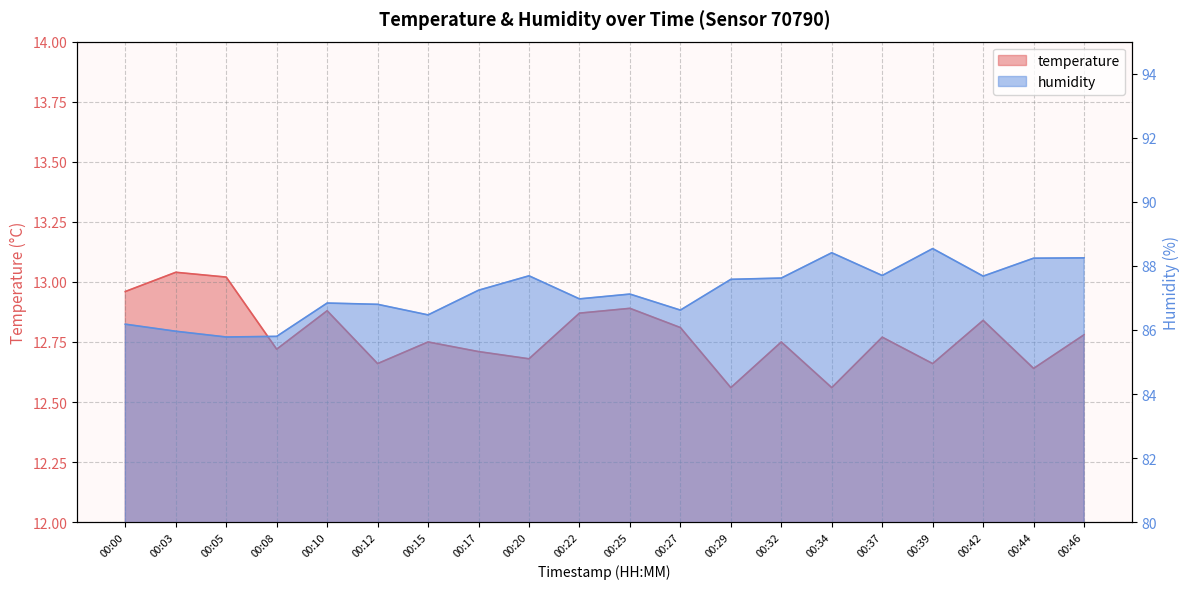

Reading left to right, extract all data points from this chart.

temperature: 13.0	13.0	13.0	12.7	12.9	12.7	12.8	12.7	12.7	12.9	12.9	12.8	12.6	12.8	12.6	12.8	12.7	12.8	12.6	12.8
humidity: 86.2	86.0	85.8	85.8	86.8	86.8	86.5	87.2	87.7	87.0	87.1	86.6	87.6	87.6	88.4	87.7	88.5	87.7	88.2	88.2